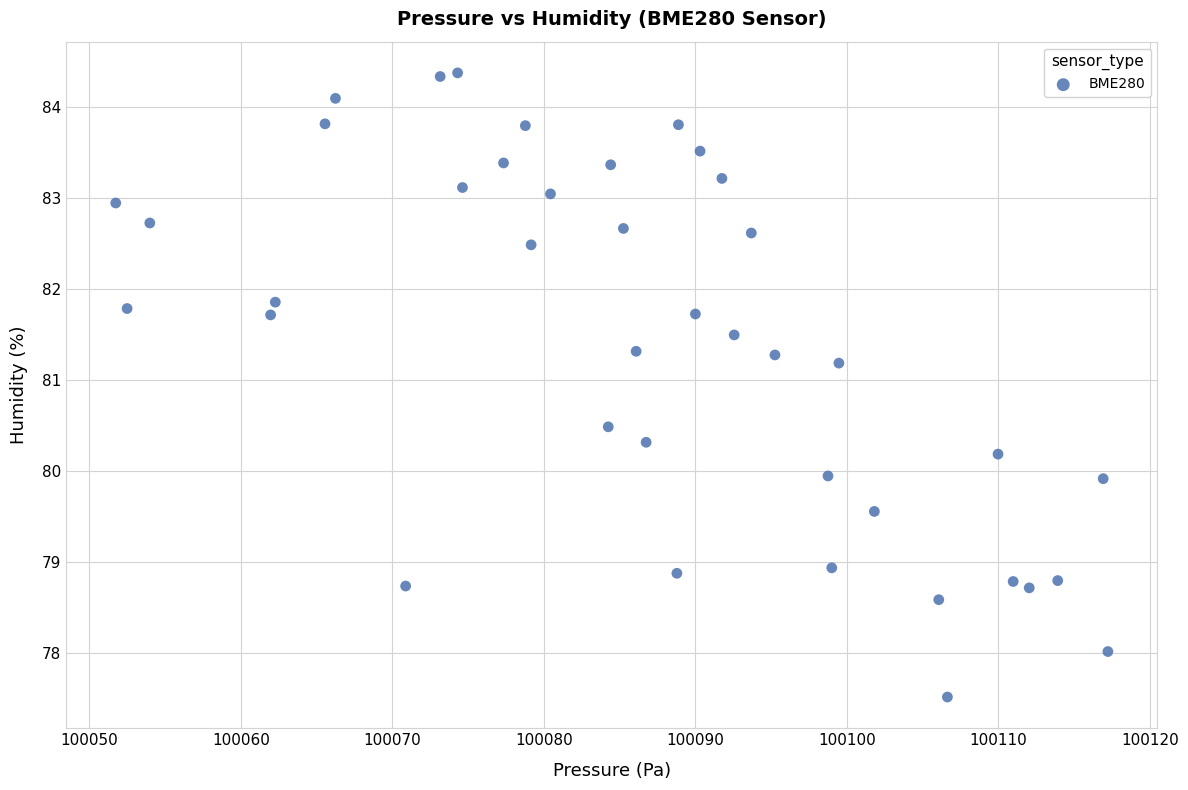

What is the range of X values (max minus min)?

65.5